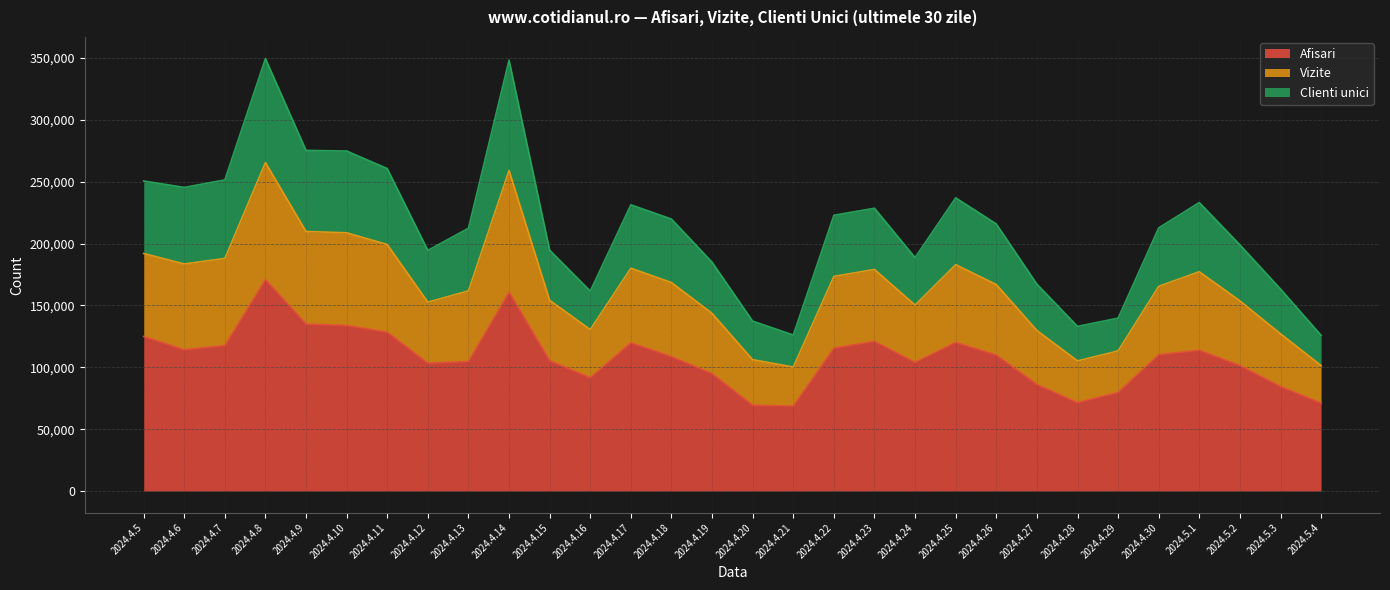

Is it true that Afisari equals 109985 at 2024.4.26?

True